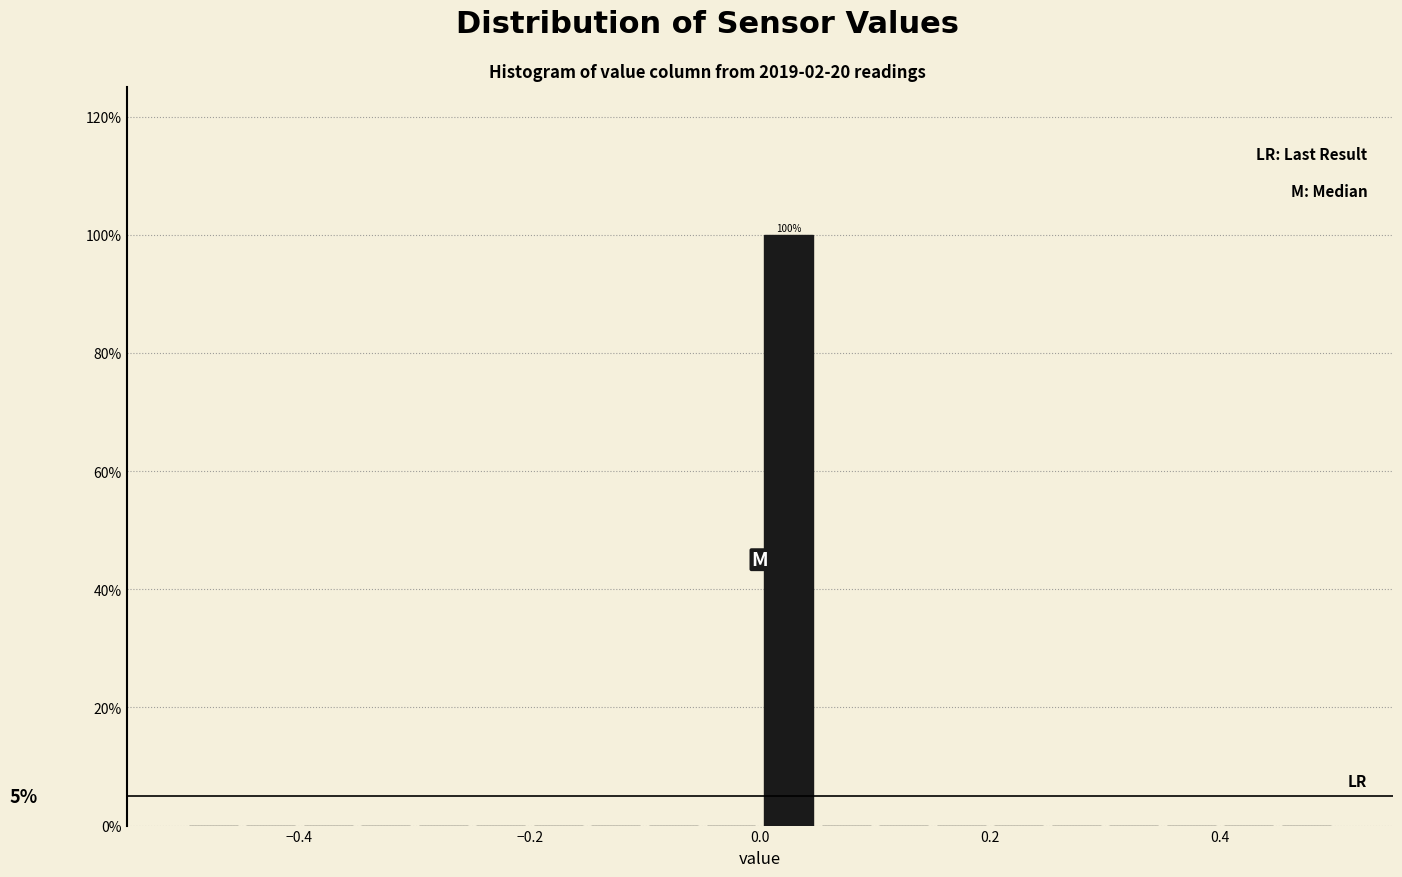

Read against the x-axis, roughly where is the centre of the tallest bar?

0.02